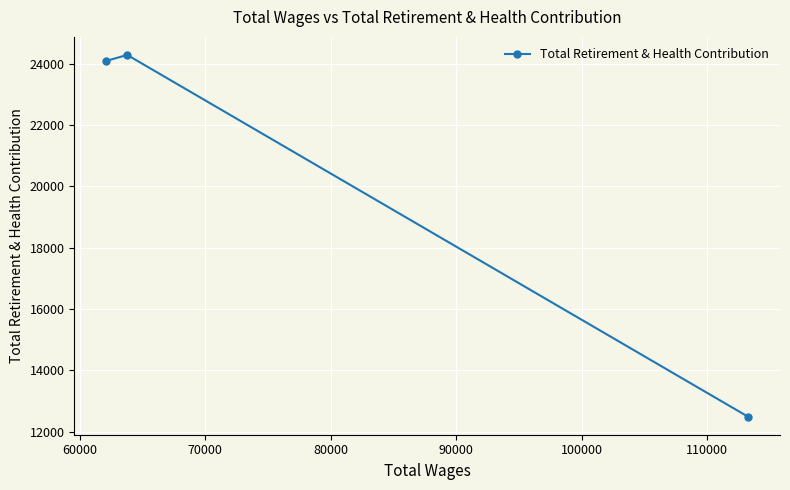

What is the value of the 2nd point from the left?

24285